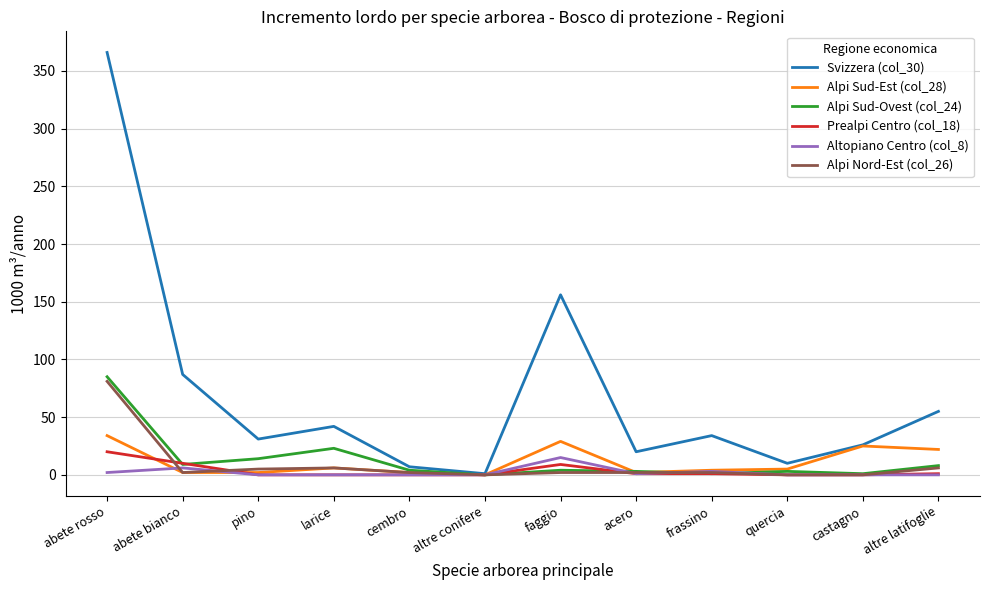

What are all the series names shown in the legend?

Svizzera (col_30), Alpi Sud-Est (col_28), Alpi Sud-Ovest (col_24), Prealpi Centro (col_18), Altopiano Centro (col_8), Alpi Nord-Est (col_26)